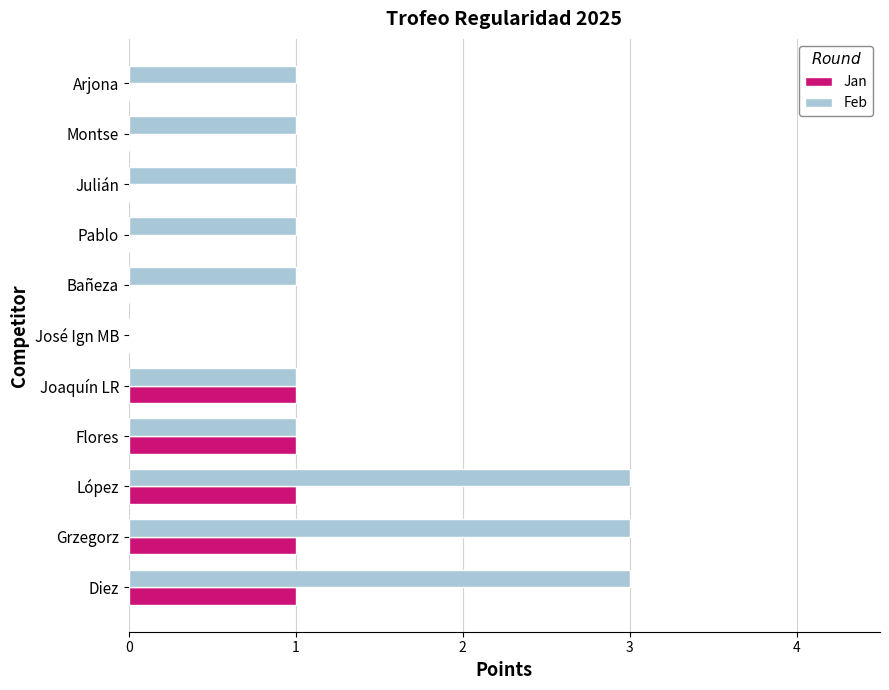

The Jan series shows 0 at Pablo. True or false?

True